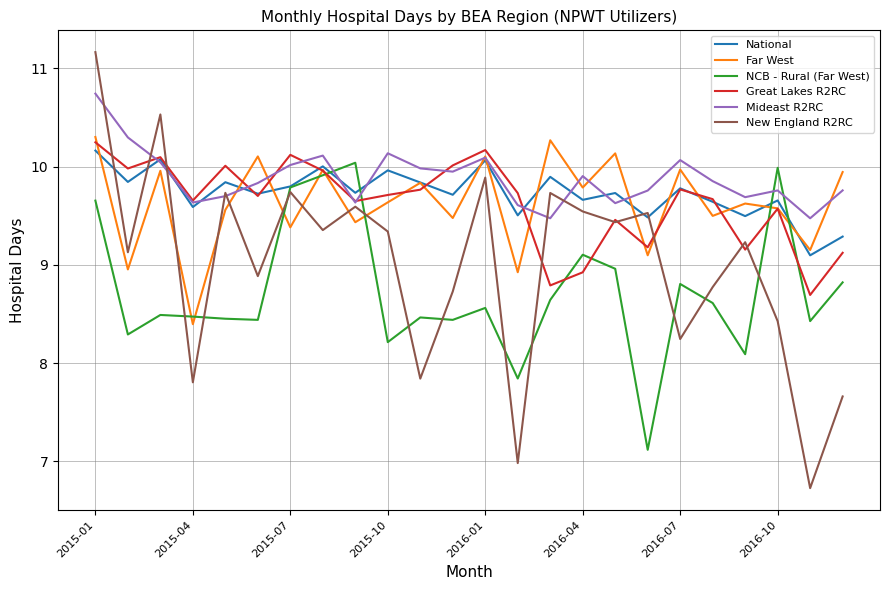

What is the lowest value of the Mideast R2RC series?

9.5